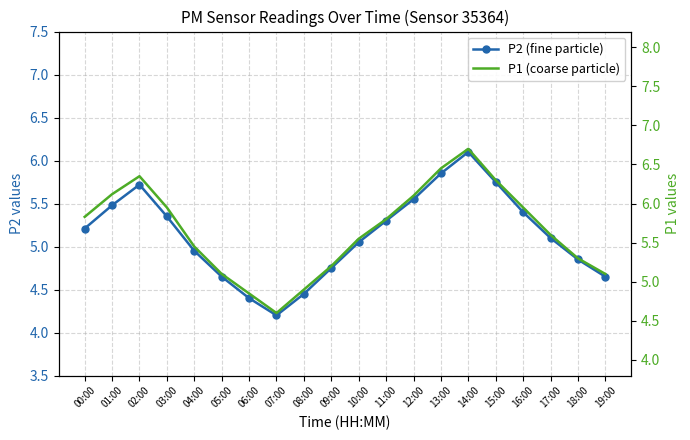

How many data points does each series have?

20